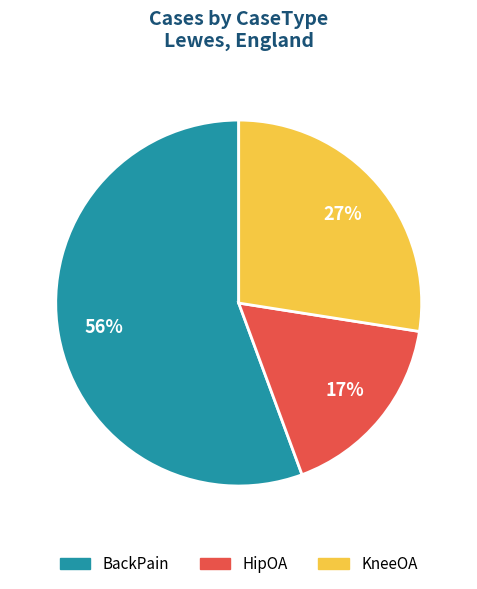

Between HipOA and BackPain, which is larger?

BackPain